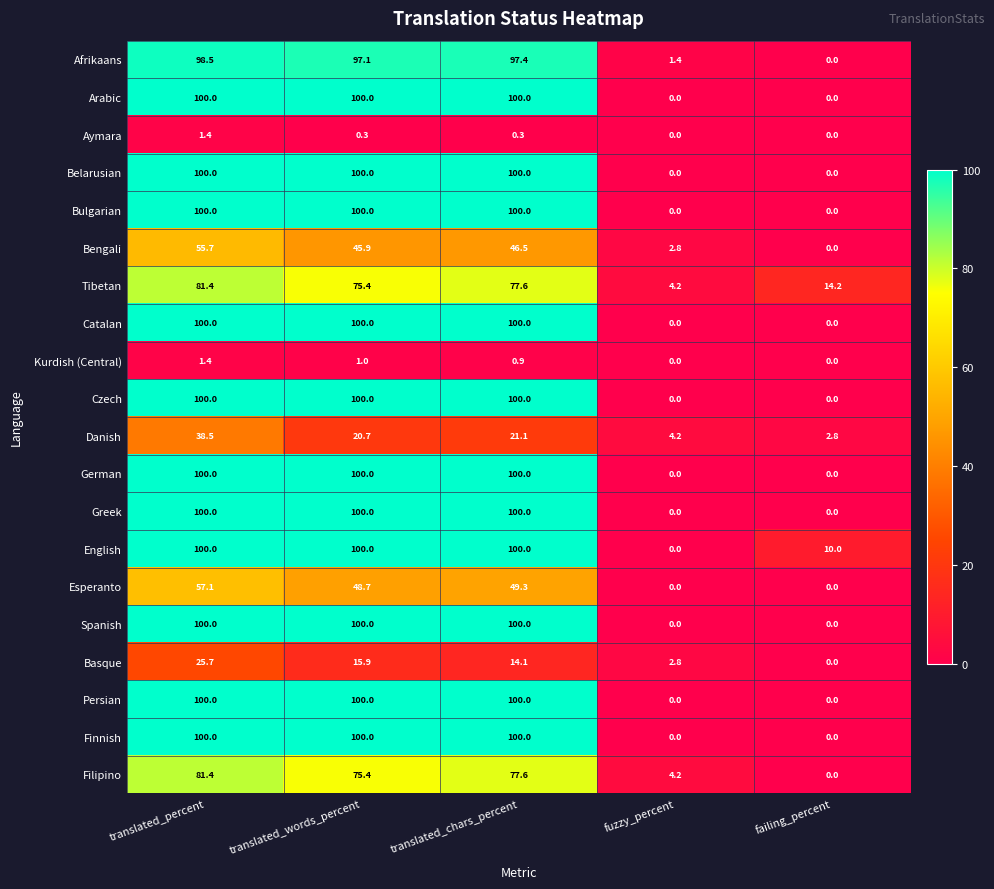

Between translated_percent and translated_chars_percent, which series saw the biggest shift?

Danish